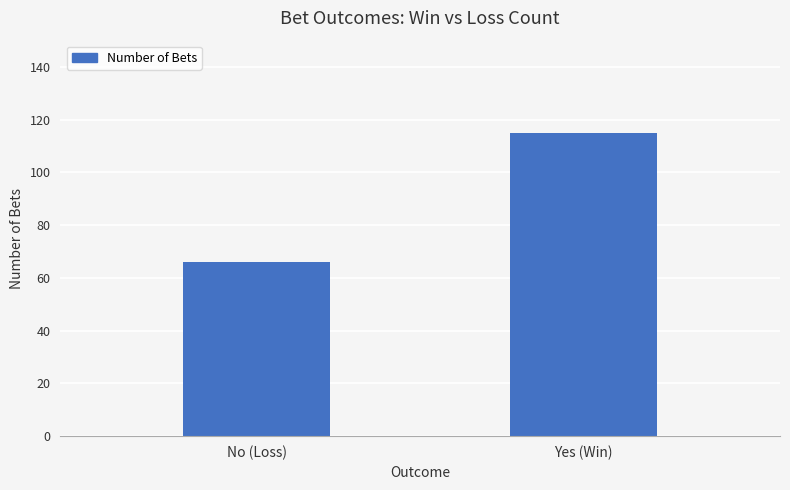

Where is the data nearest to the value 90?

No (Loss)